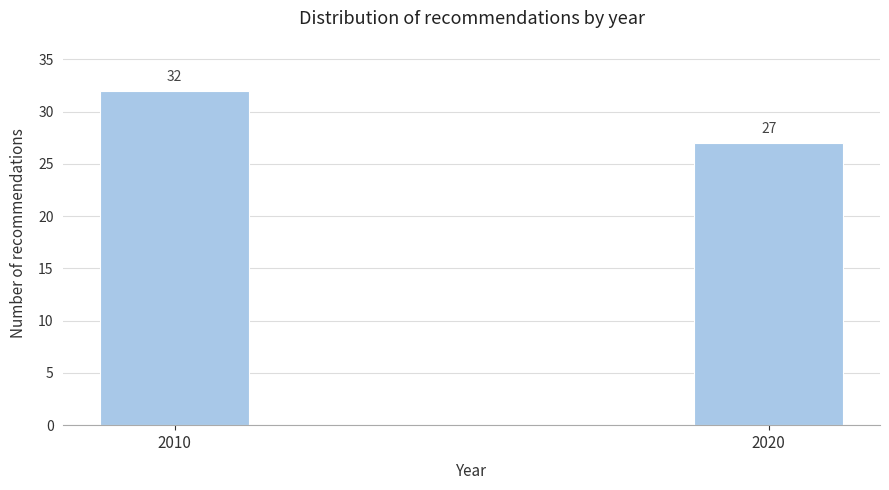

Reading left to right, transcribe all the data shown in this chart.

32	27